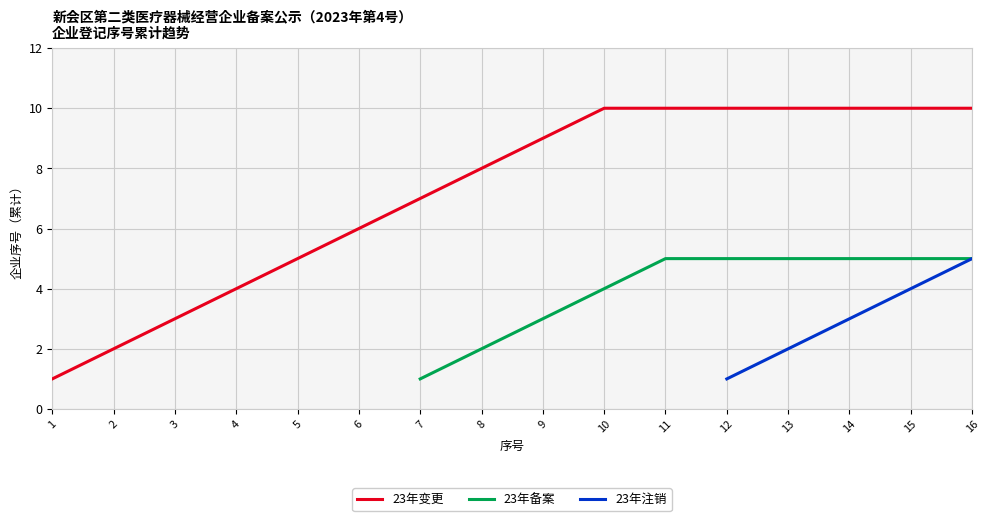

How many positive values does the 23年备案 series have?

10